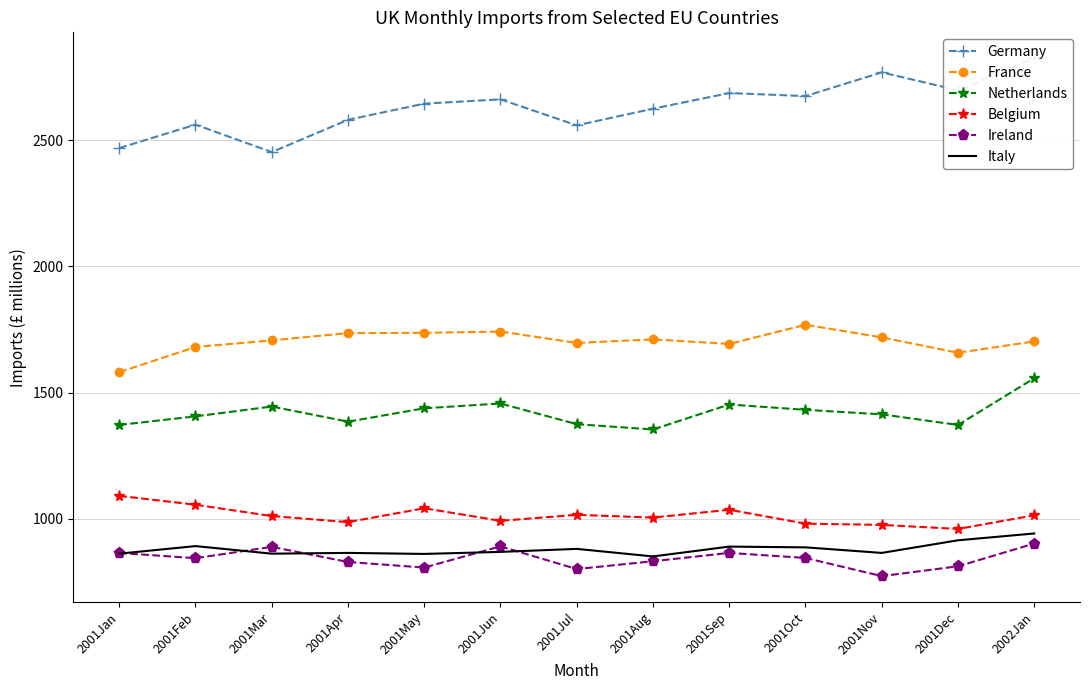

Where is the first local maximum for France?

2001Jun